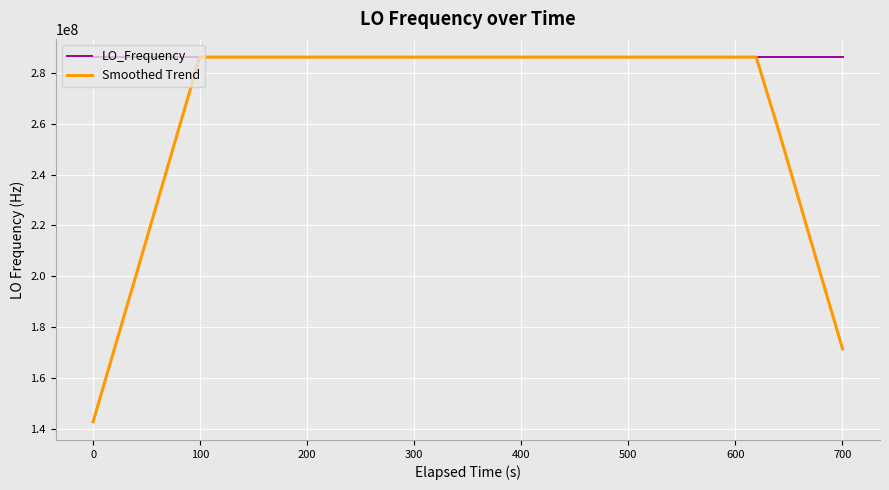

What is the lowest value of the Smoothed Trend series?

143023499.3